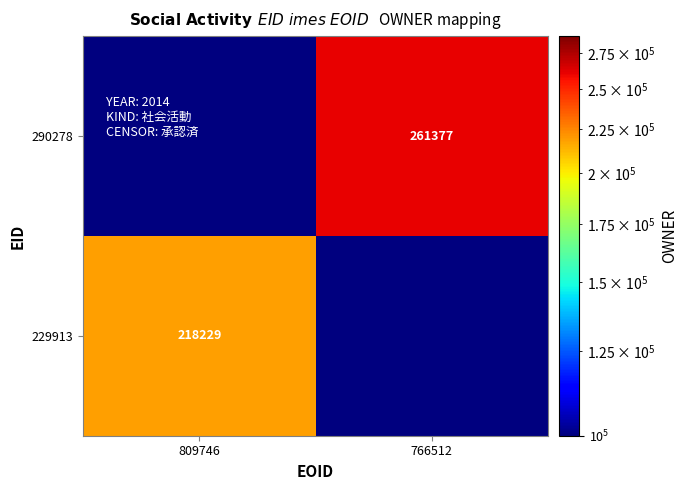

Is it true that 229913 equals 218229.0 at 809746?

True